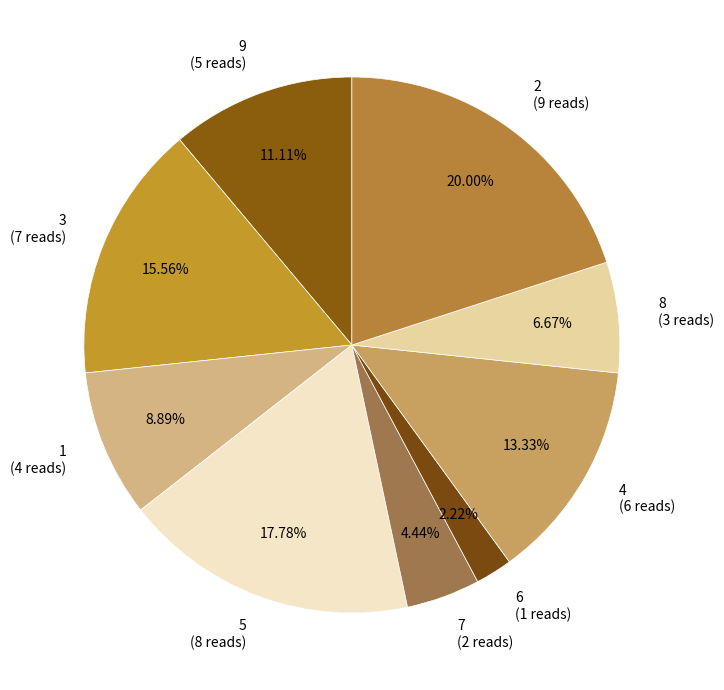

Approximately how many times larger is the value at 2 (9 reads) compared to 9 (5 reads)?

1.8